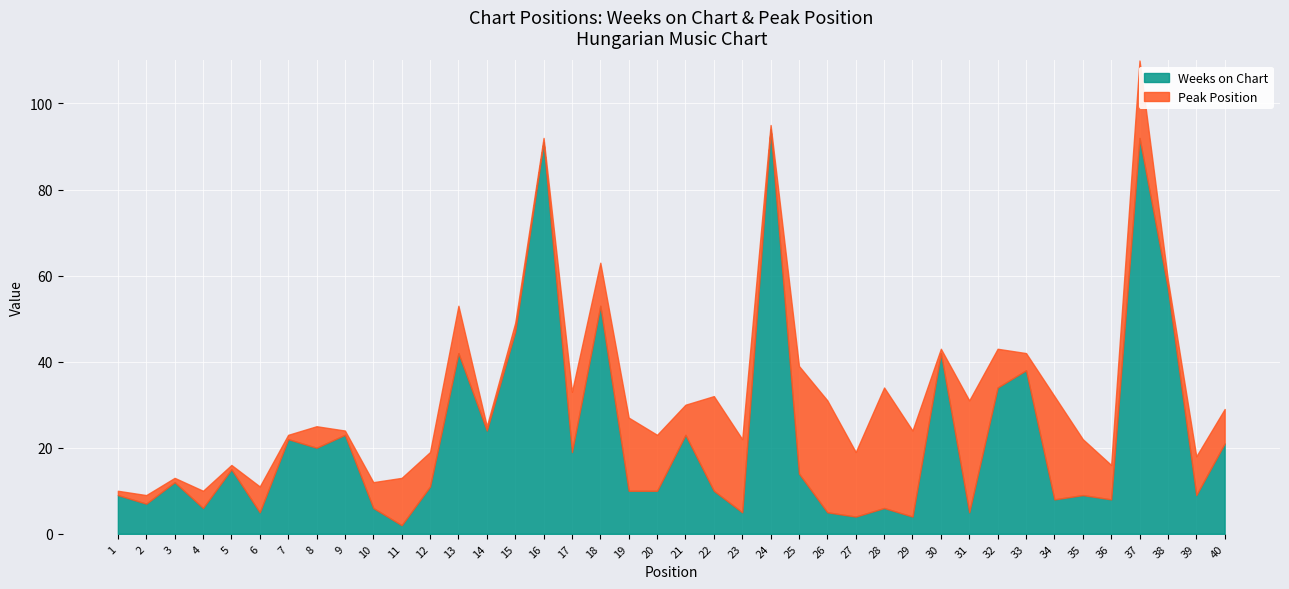

Between which two adjacent categories do Peak Position and Weeks on Chart first intersect?

5 and 6